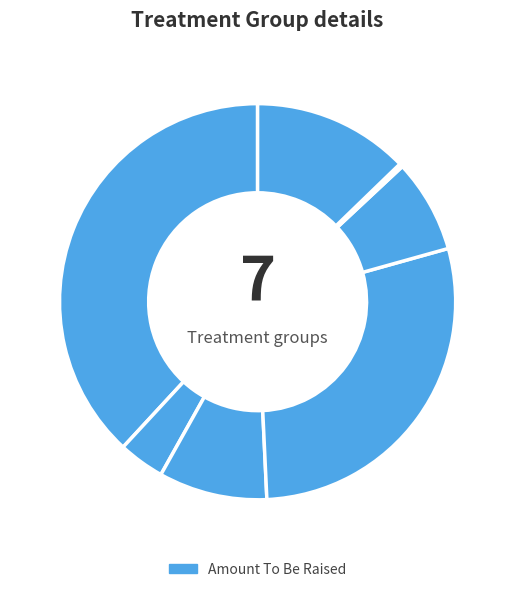

How many slices are in this pie chart?

7